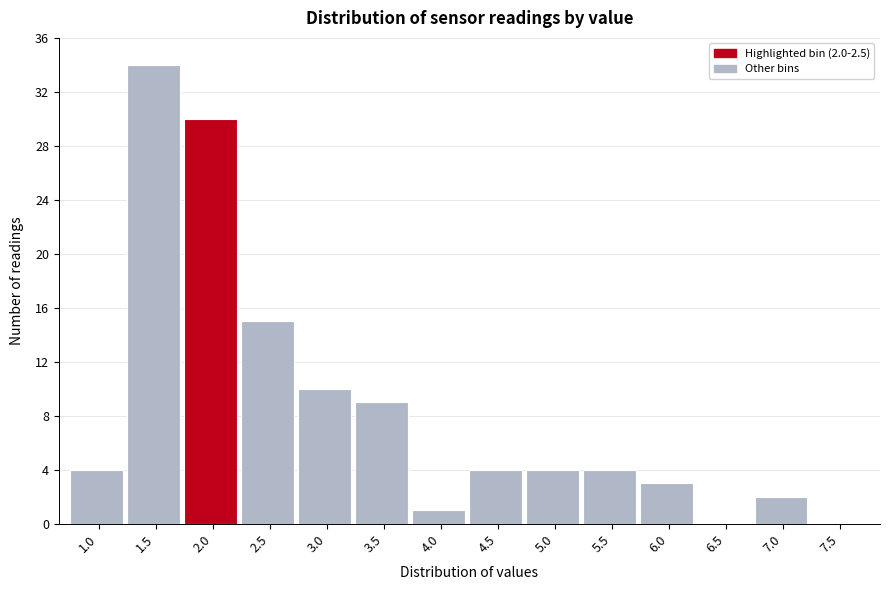

Reading left to right, list all the values displayed in this chart.

1.0=4	1.5=34	2.0=30	2.5=15	3.0=10	3.5=9	4.0=1	4.5=4	5.0=4	5.5=4	6.0=3	6.5=0	7.0=2	7.5=0